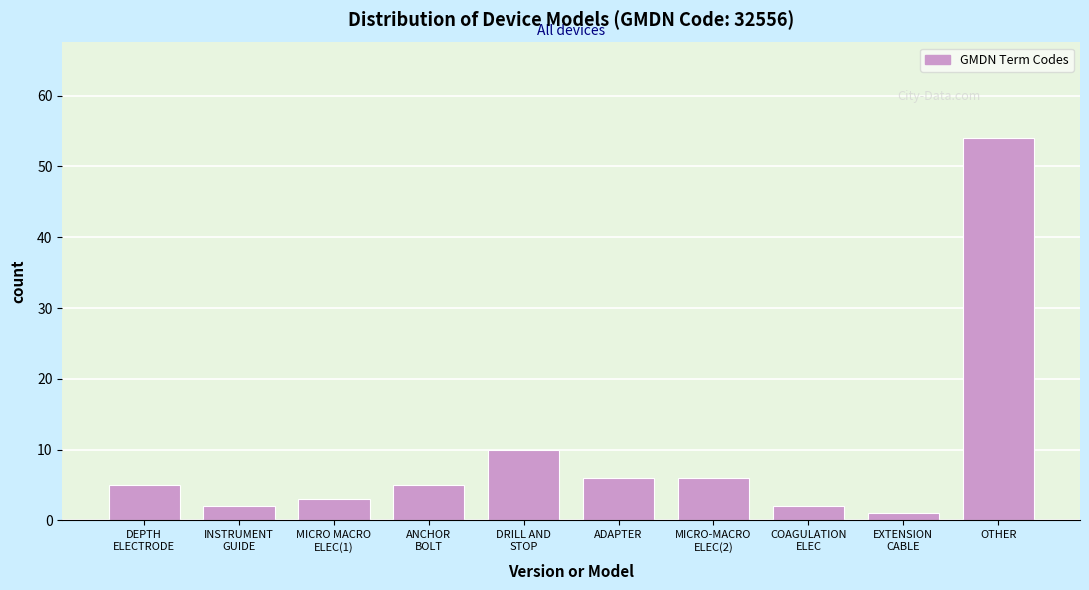

Reading left to right, list all the values displayed in this chart.

5	2	3	5	10	6	6	2	1	54